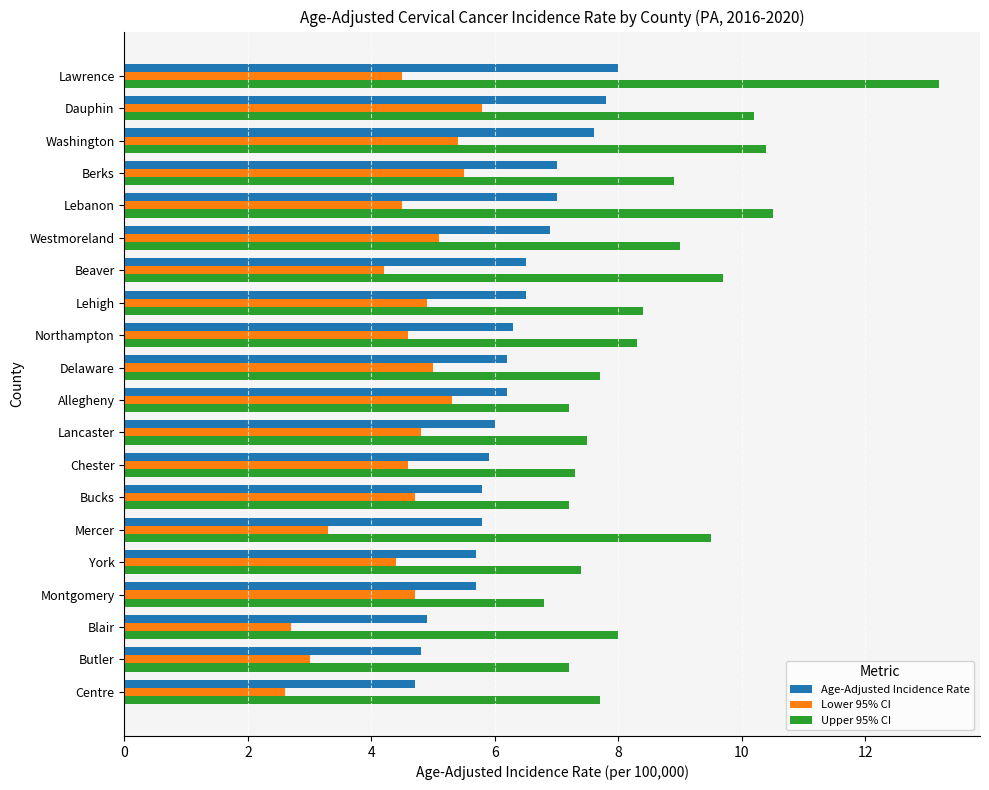

Which series has the largest total across all categories?

Upper 95% CI